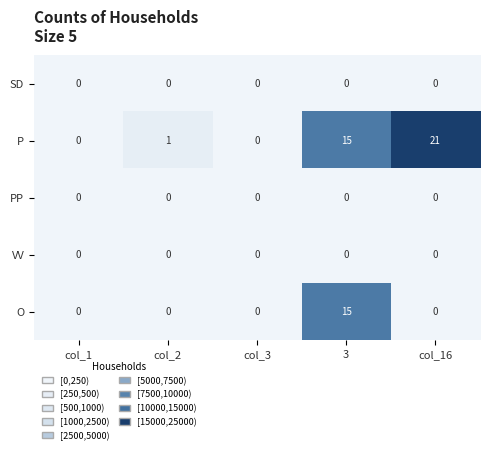

What is the average value of the P series?

7